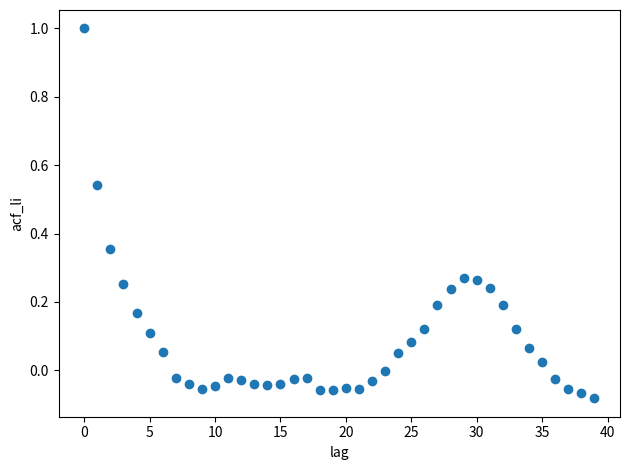

How many data points are displayed?

40